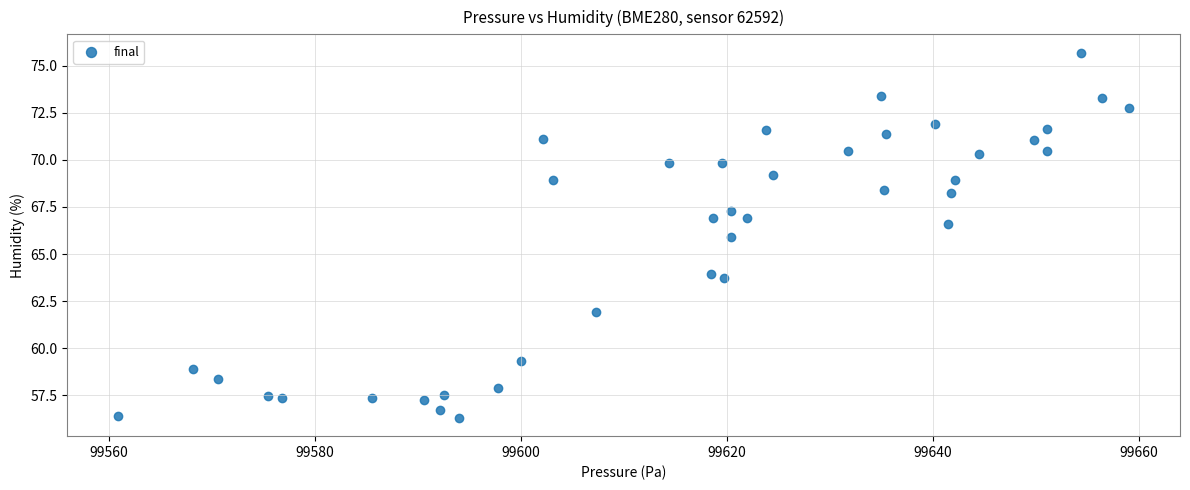

What is the range of X values (max minus min)?

98.2